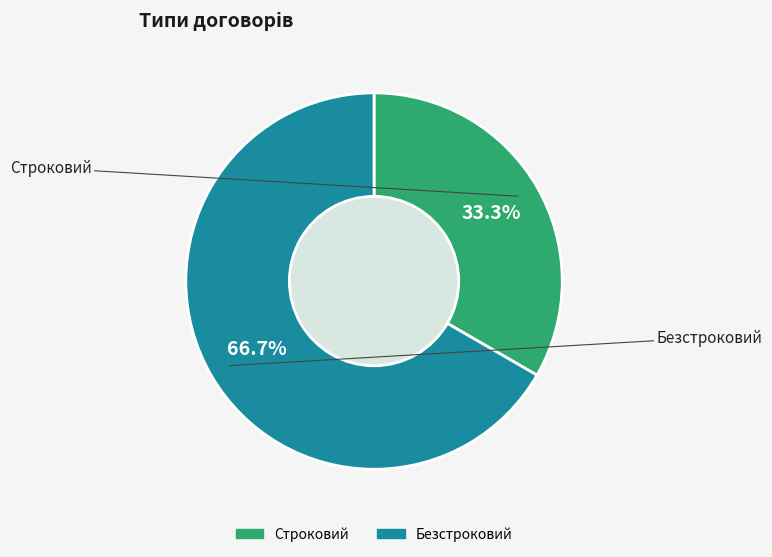

Which slice is the smallest?

Строковий